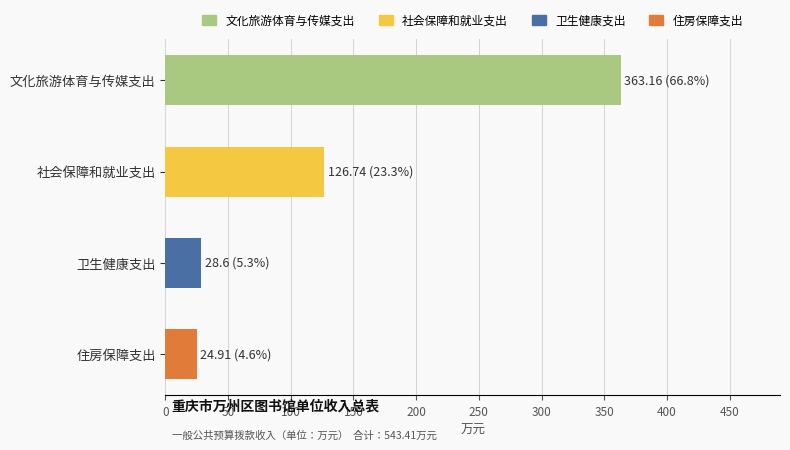

Approximately how many times larger is the value at 社会保障和就业支出 compared to 文化旅游体育与传媒支出?

0.3